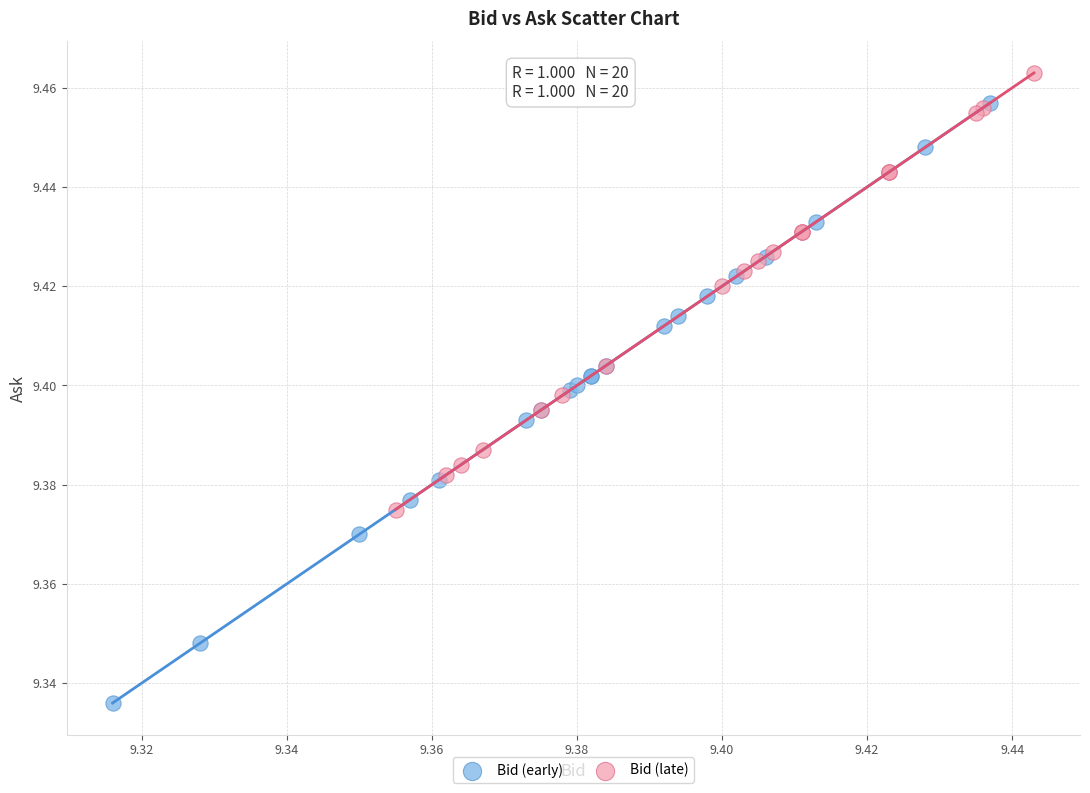

Which series reaches the maximum Y coordinate?

Bid (late)